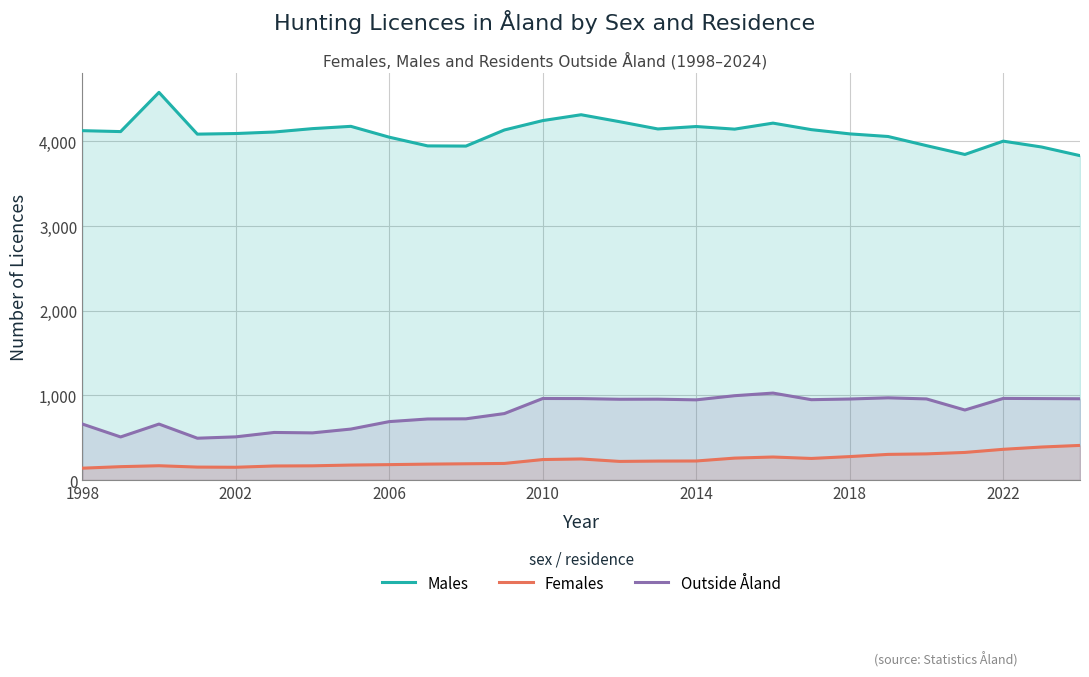

True or false: Outside Åland and Females cross at least once.

False